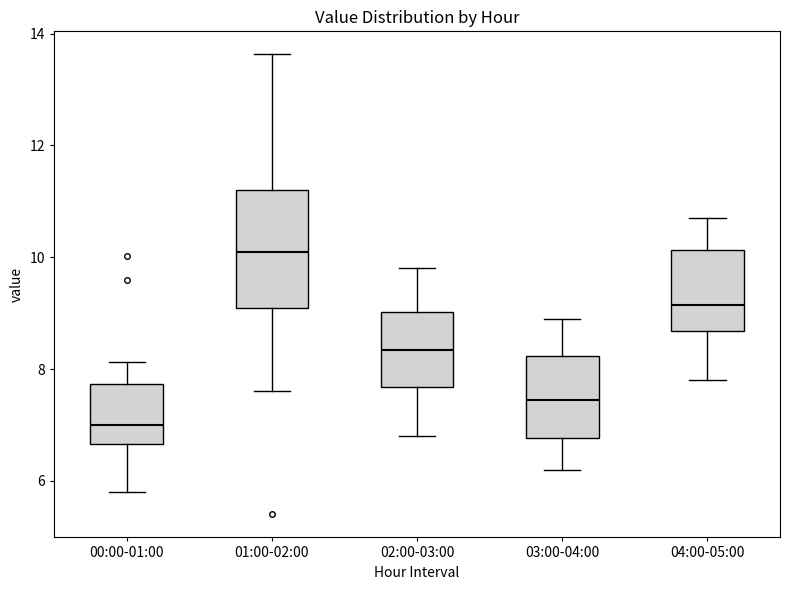

Comparing the boxes themselves (not the whiskers), which one is the tallest?

01:00-02:00